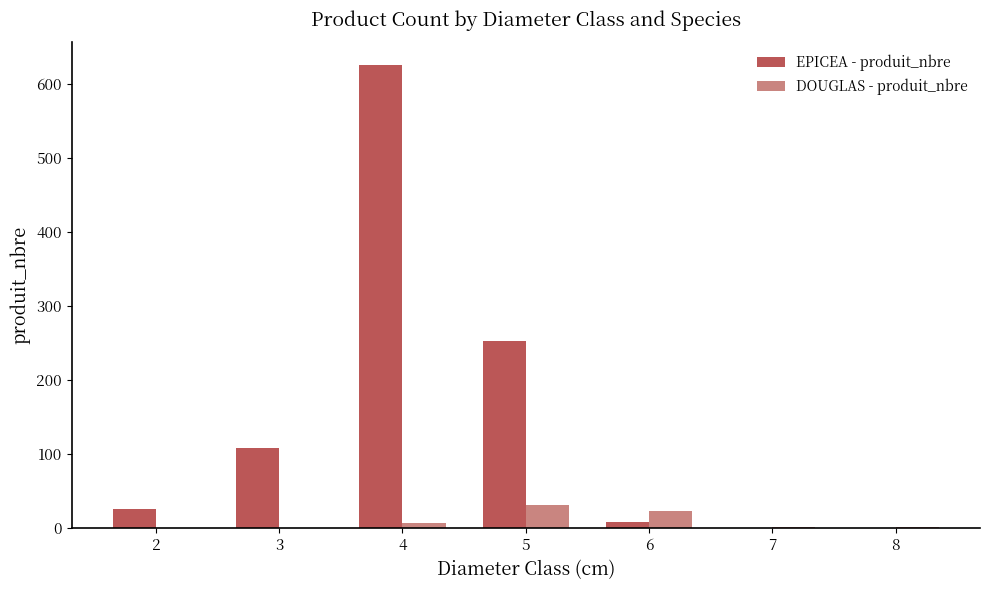

At which category is the sum across all series the highest?

4